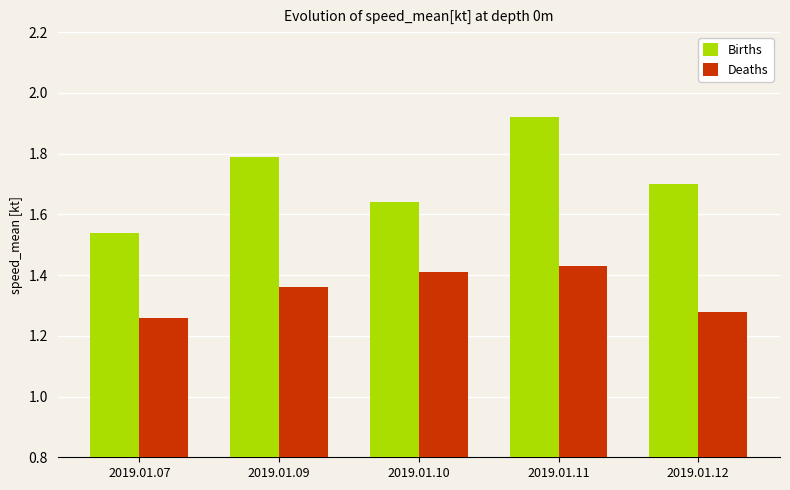

What is the average value of the Births series?

1.7